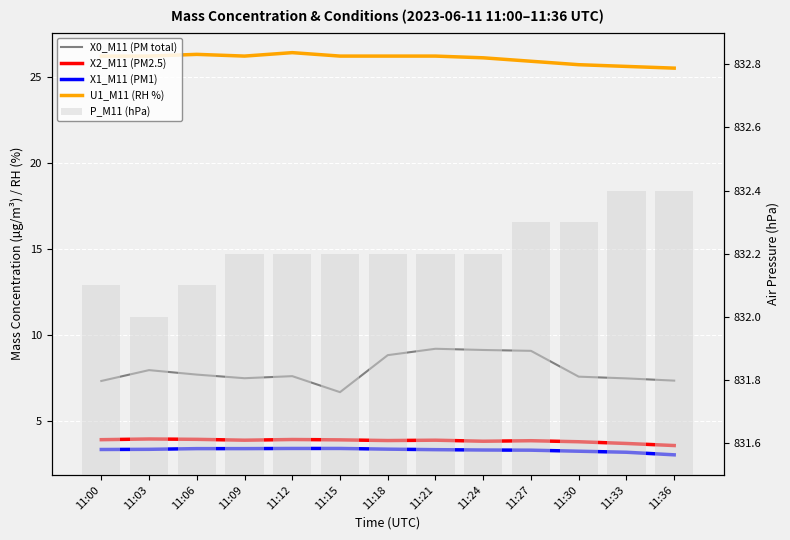

What is the value of the X1_M11 (PM1) bar at the 12th from the left?

3.2